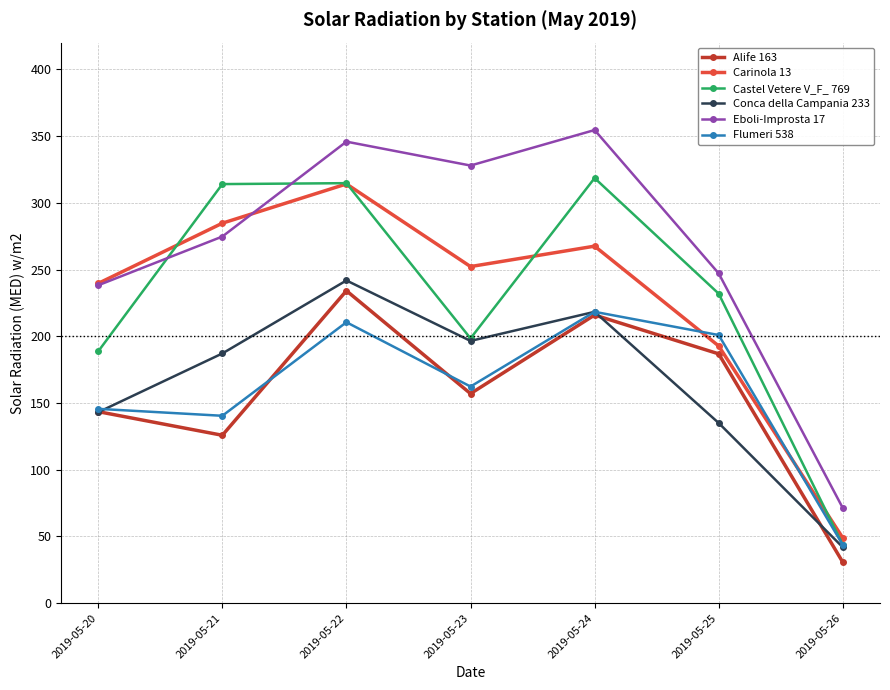

Which series has the largest total across all categories?

Eboli-Improsta 17